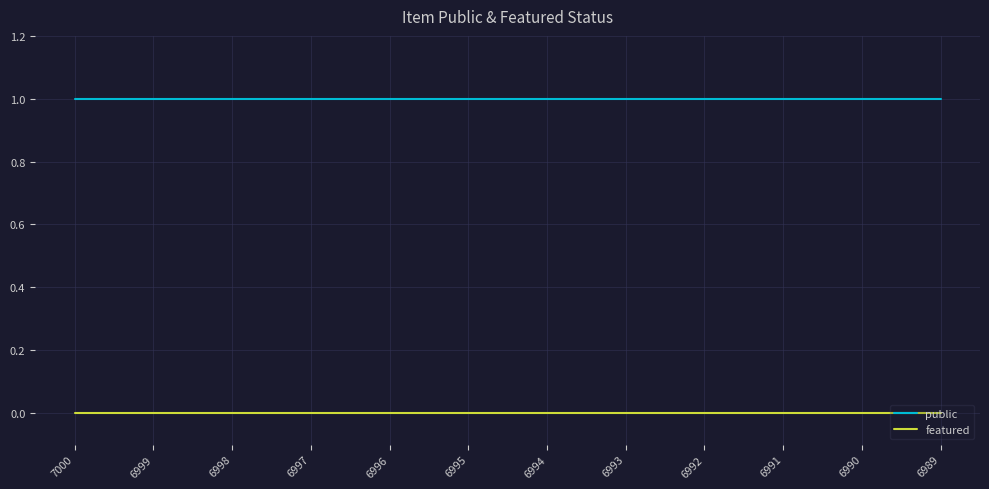

How many lines are shown in the chart?

2